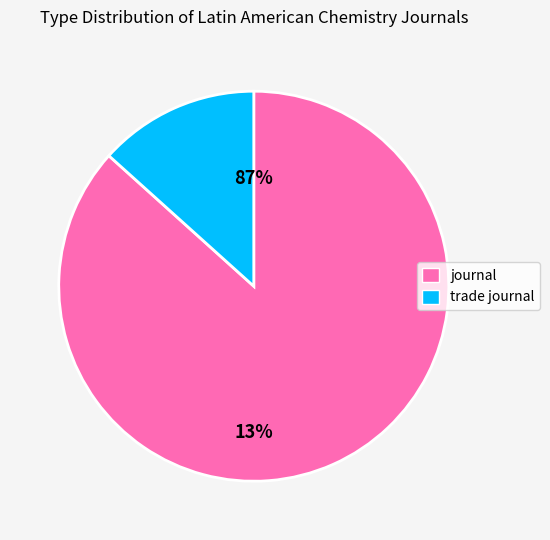

What is the largest slice in the pie chart?

journal